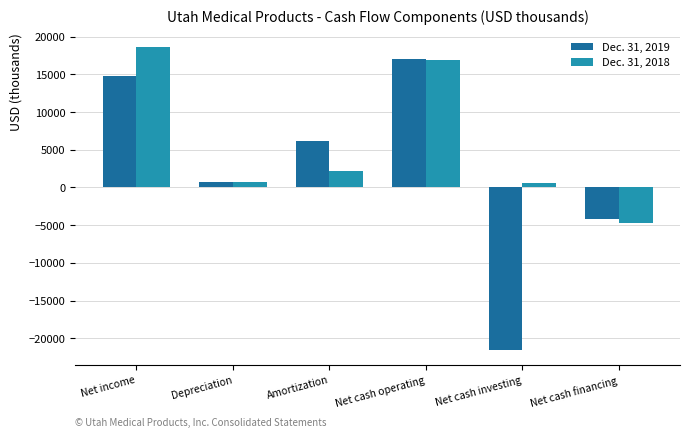

Read the Dec. 31, 2019 value at Depreciation, to the nearest 10.

700